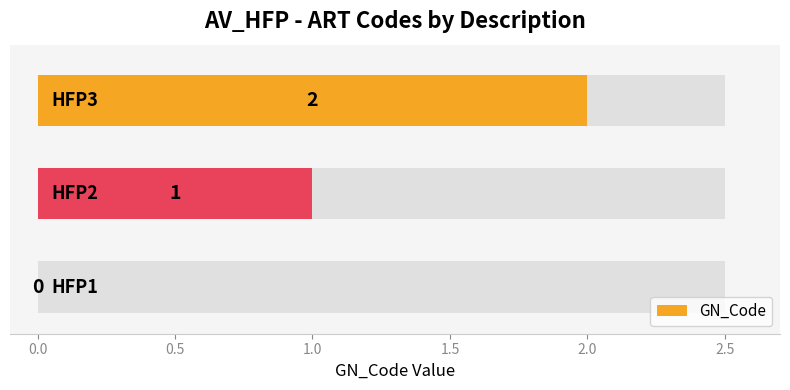

What is the difference between the maximum and second lowest values?

1